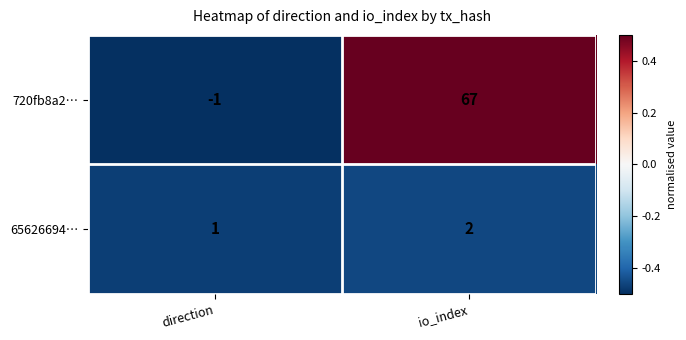

At direction, list the series in order from largest to smallest.

65626694…, 720fb8a2…